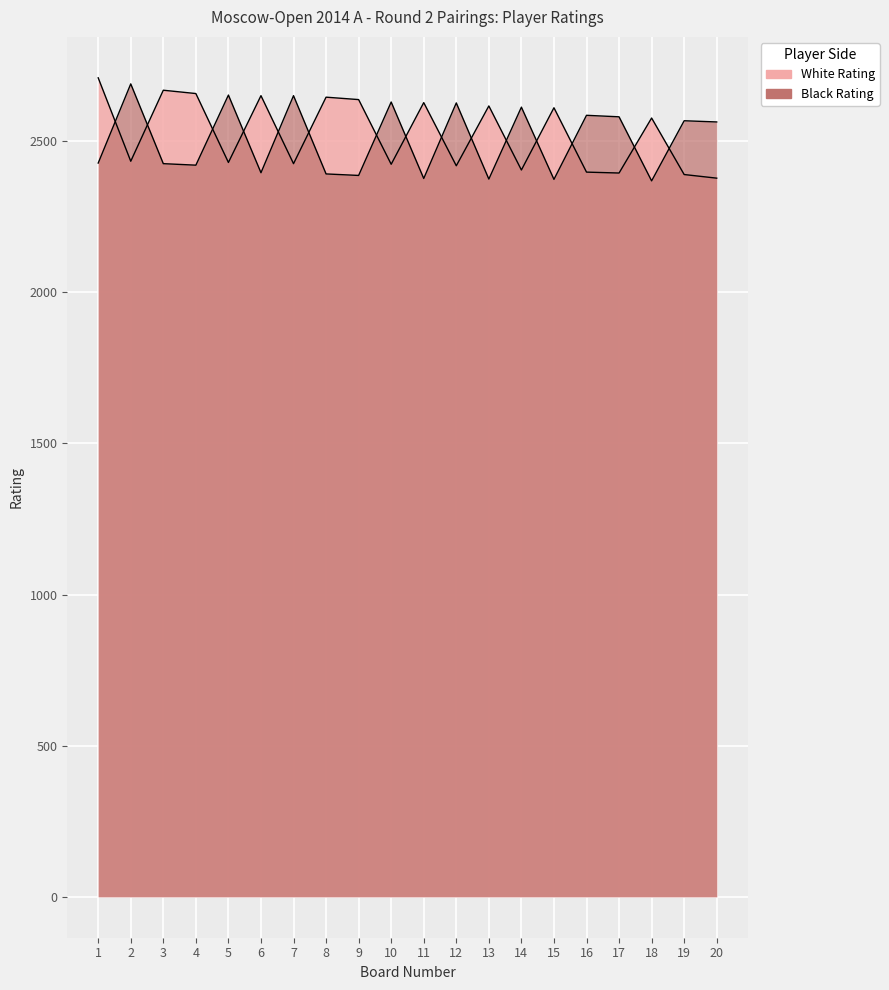

Reading left to right, extract all data points from this chart.

White Rating: 2710	2434	2669	2658	2430	2651	2426	2646	2638	2424	2628	2419	2617	2405	2611	2398	2395	2577	2390	2378
Black Rating: 2428	2690	2426	2421	2653	2396	2651	2392	2387	2630	2377	2627	2375	2613	2374	2586	2581	2369	2568	2564